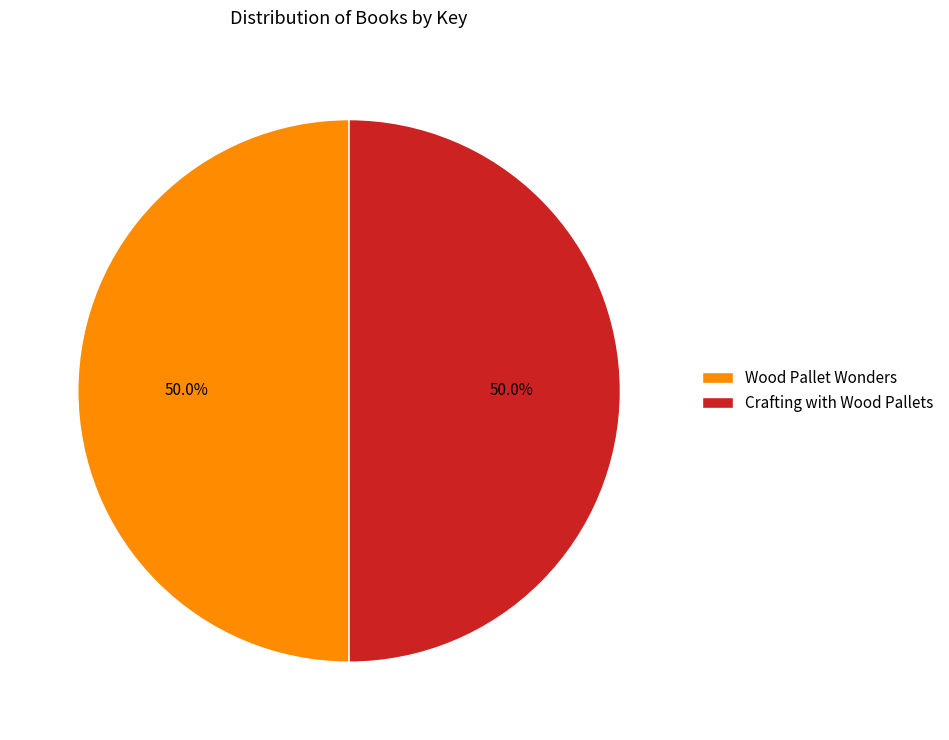

What is the total percentage of Crafting with Wood Pallets and Wood Pallet Wonders?

100.0%